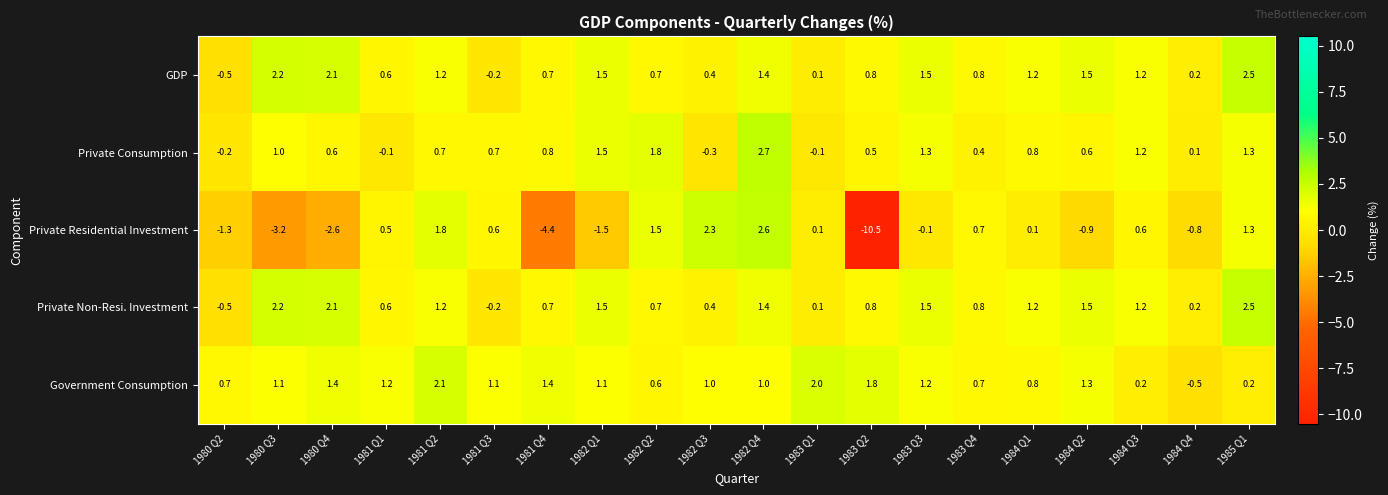

Which series has the widest spread of values?

Private Residential Investment